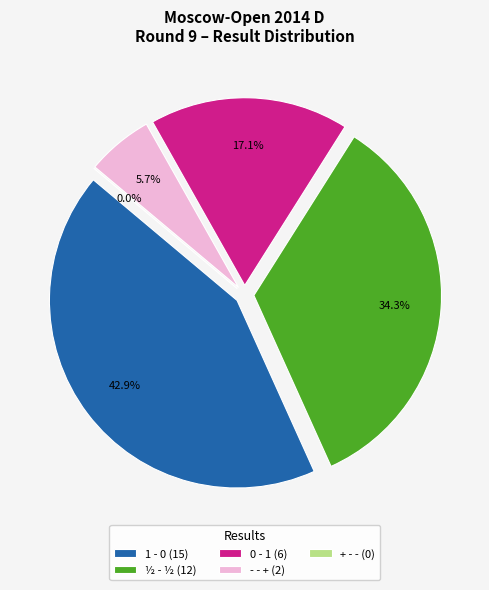

How many slices are in this pie chart?

5